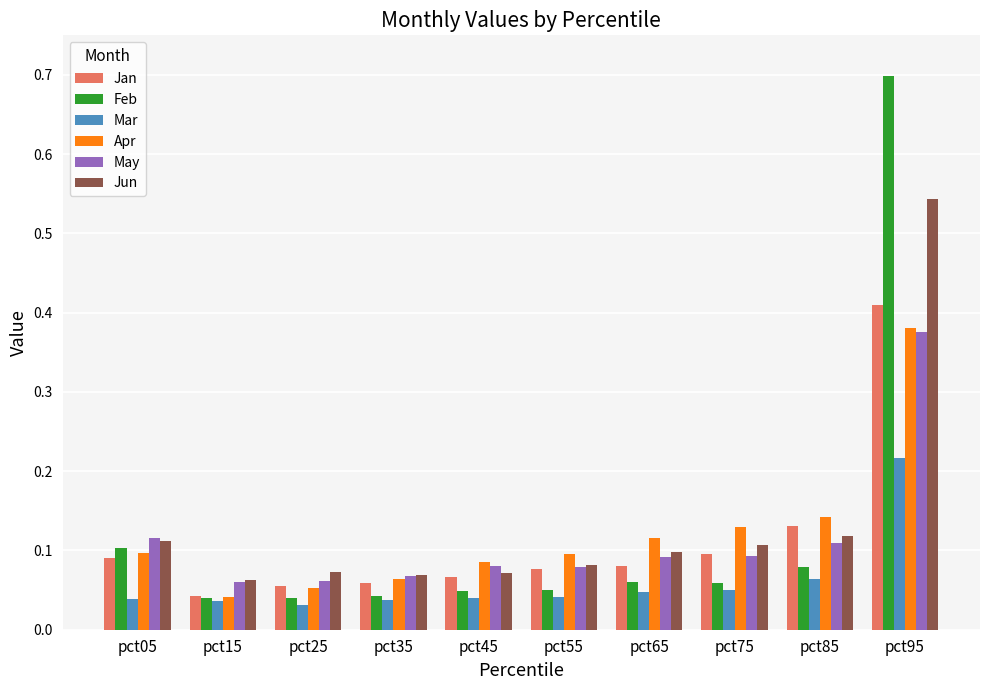

How many Jun values are between 0 and 1?

10